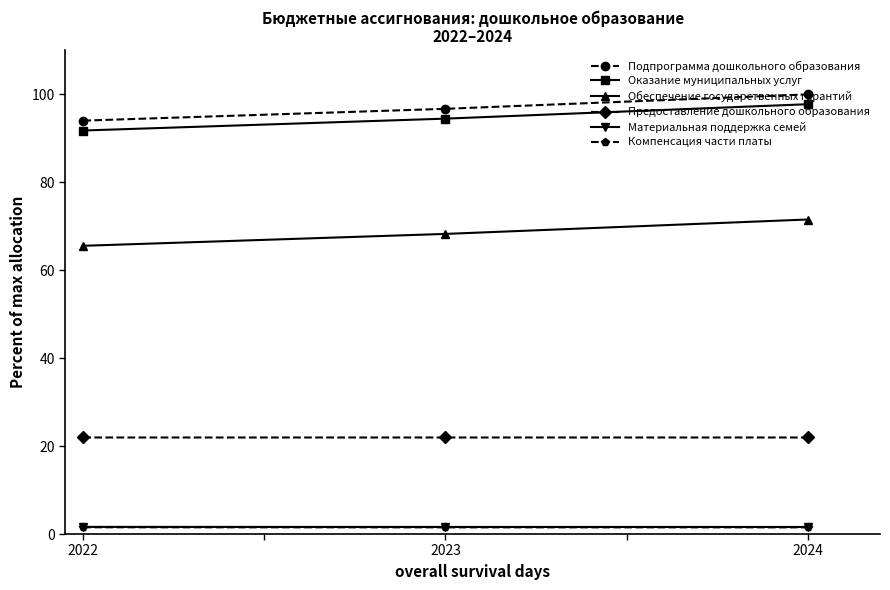

What is the greatest value displayed?

100.0